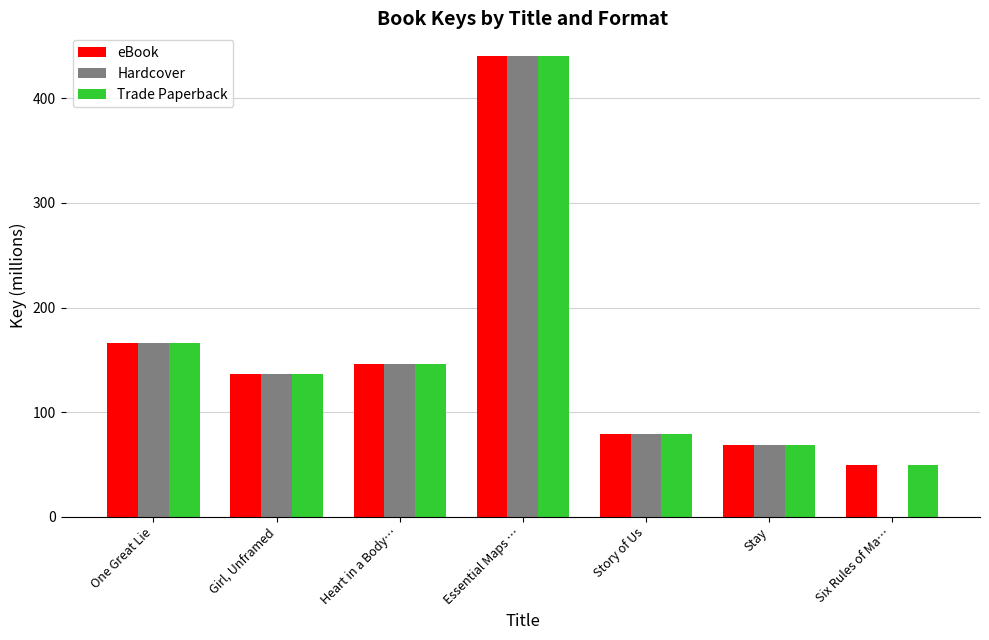

Which series changed the most between Story of Us and Six Rules of Ma…?

Hardcover